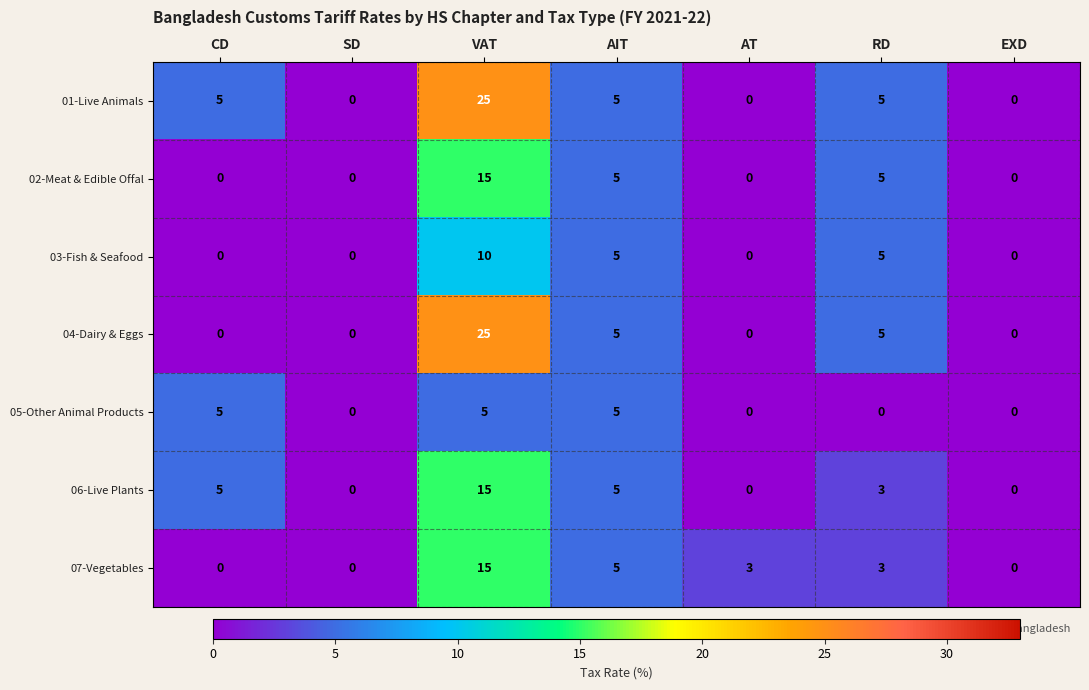

How many values in the 02-Meat & Edible Offal series exceed 0?

3